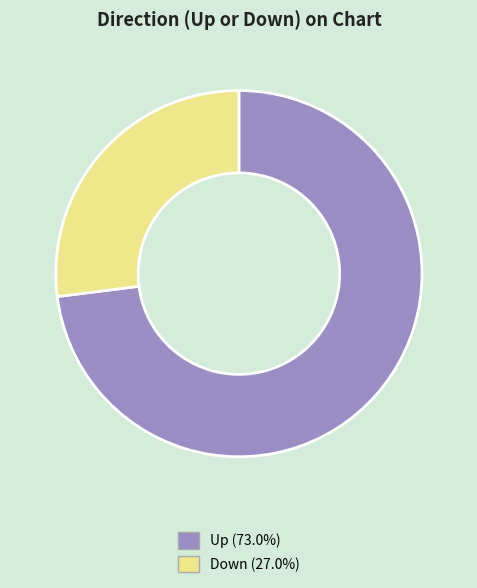

Is there a majority slice in this chart?

Yes